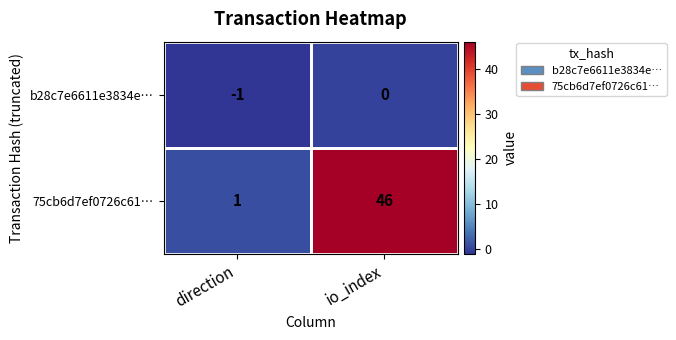

The value of b28c7e6611e3834e… at io_index is 0. True or false?

True